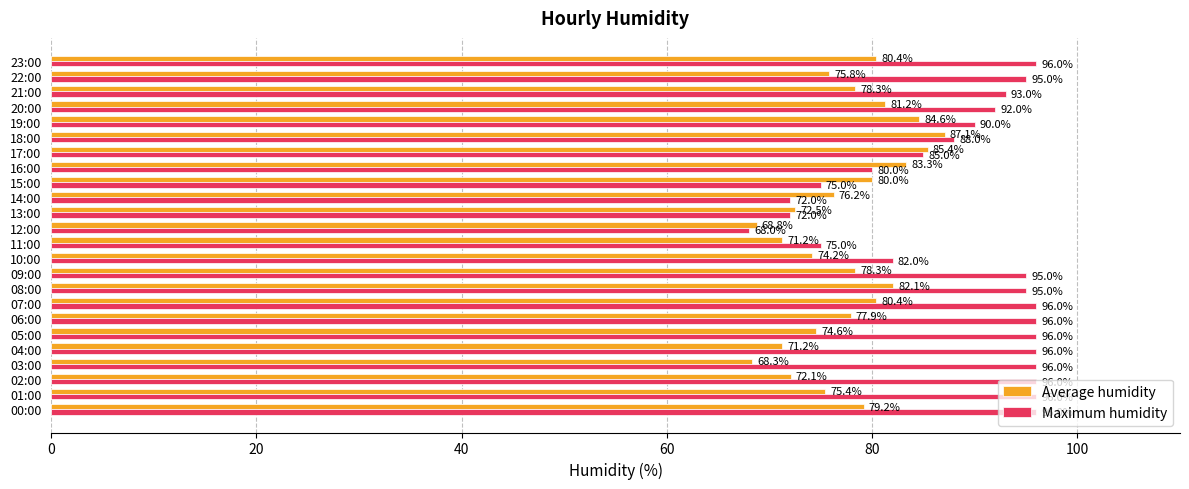

List the series in order of their overall mean, lowest first.

Average humidity, Maximum humidity